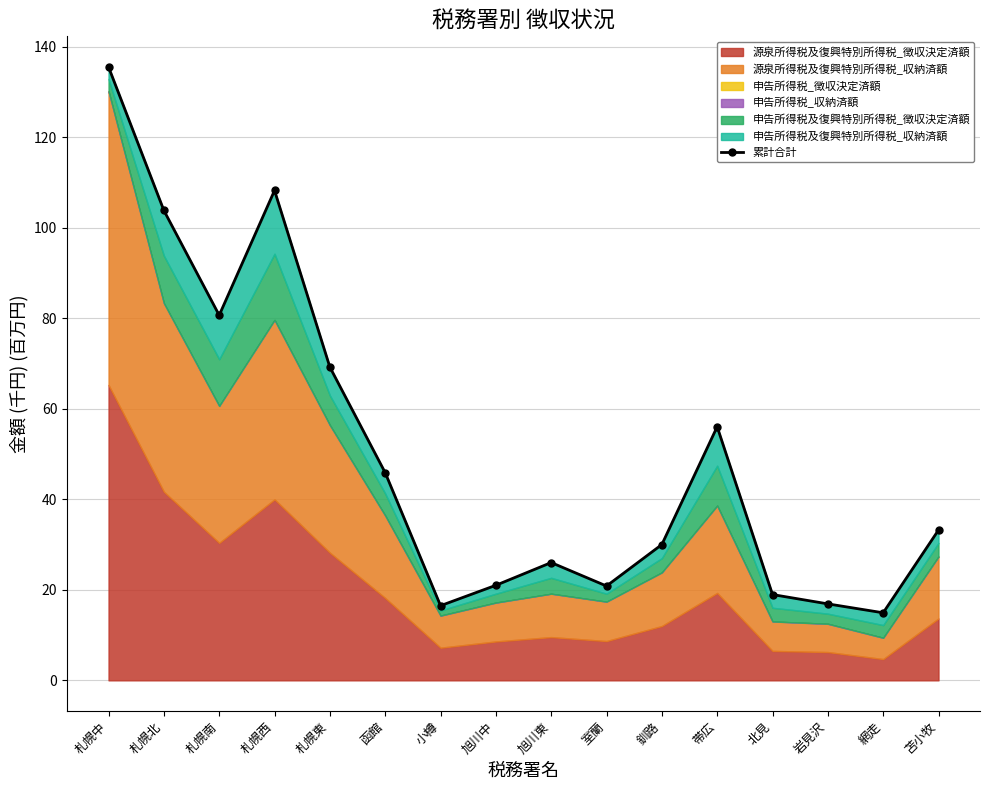

Approximately how many times larger is the value at 札幌東 compared to 帯広?

1.2